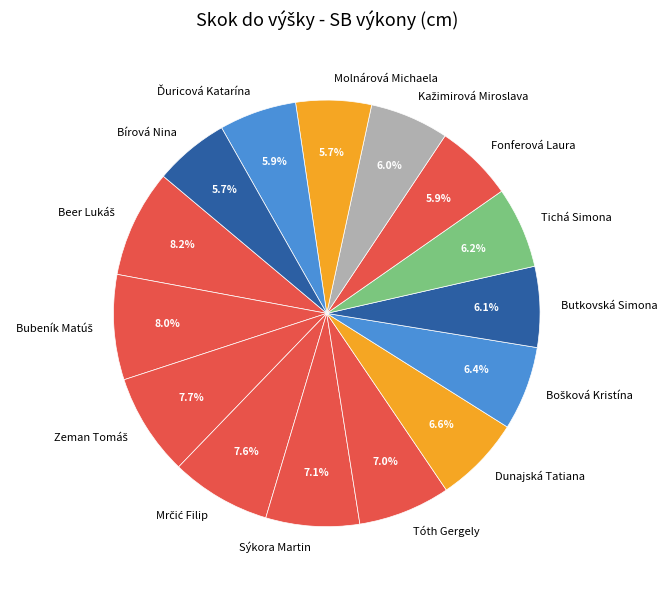

Do Butkovská Simona and Tóth Gergely together represent more than half of the pie?

No